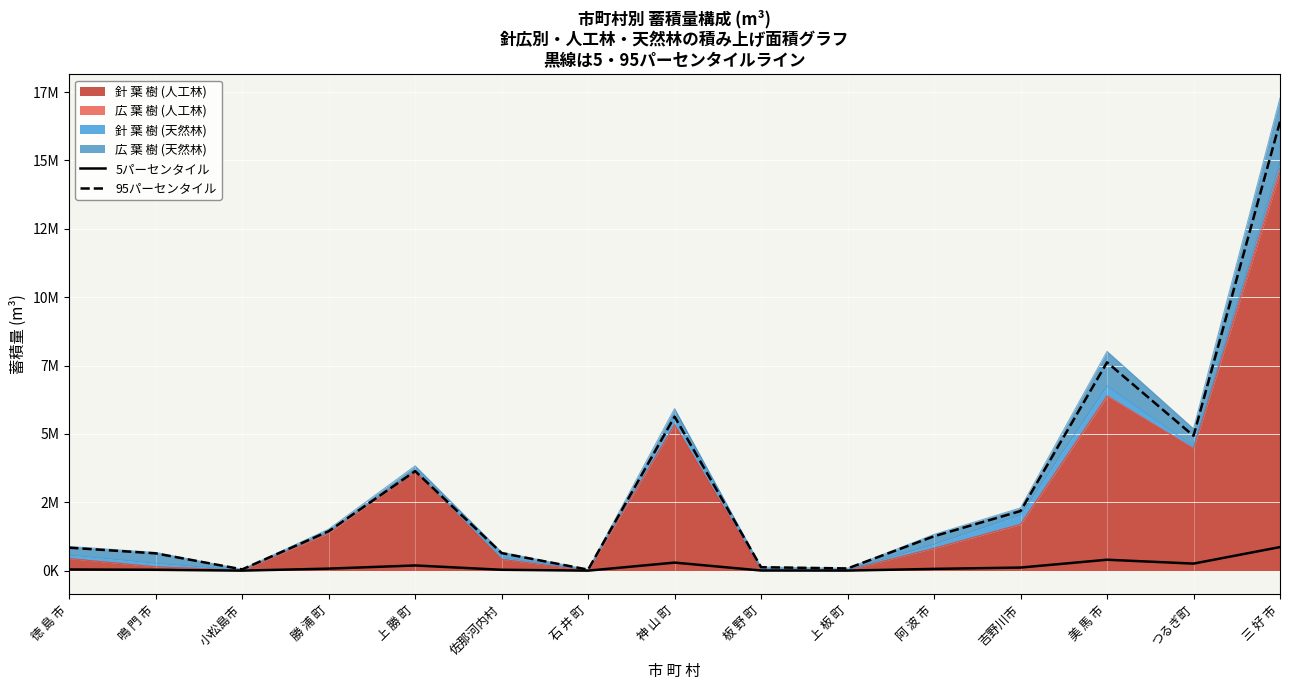

How many interior local valleys does the 5パーセンタイル series have?

4